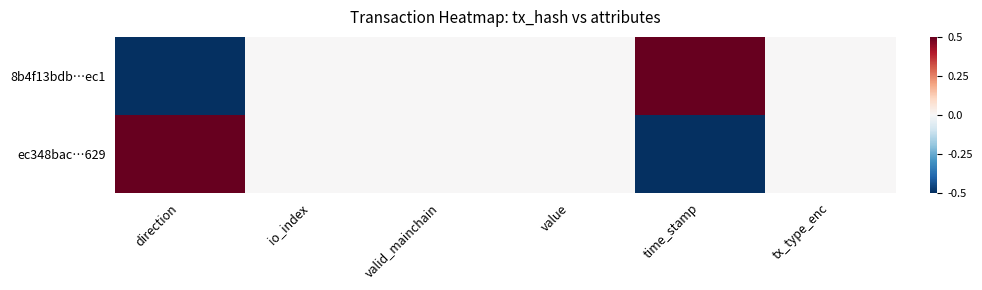

Reading left to right, transcribe all the data shown in this chart.

8b4f13bdb…ec1: direction=-0.5	io_index=0.0	valid_mainchain=0.0	value=0.0	time_stamp=0.5	tx_type_enc=0.0
ec348bac…629: direction=0.5	io_index=0.0	valid_mainchain=0.0	value=0.0	time_stamp=-0.5	tx_type_enc=0.0